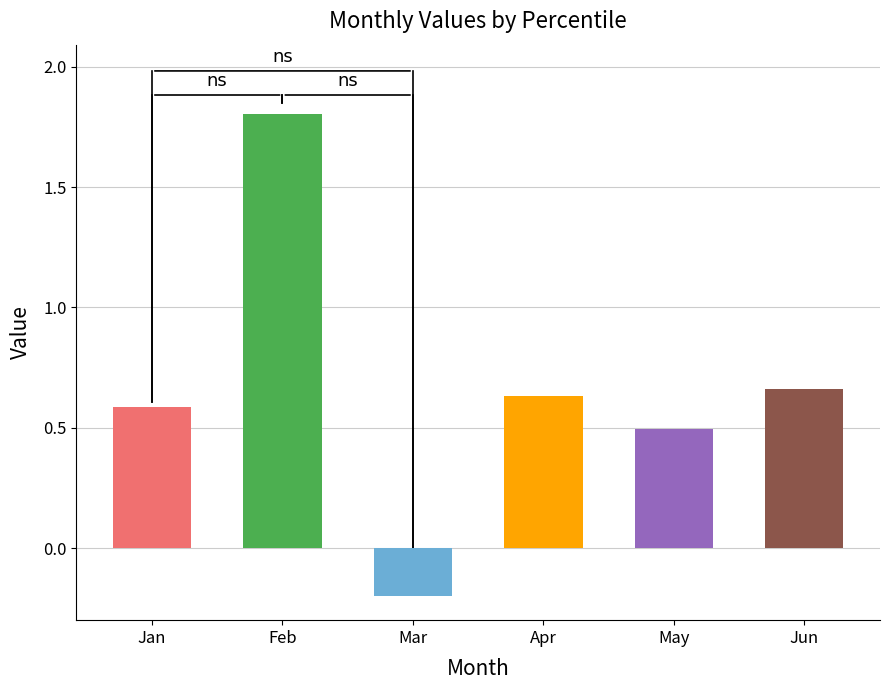

What is the difference between the maximum and minimum values in the Mar series?

0.2